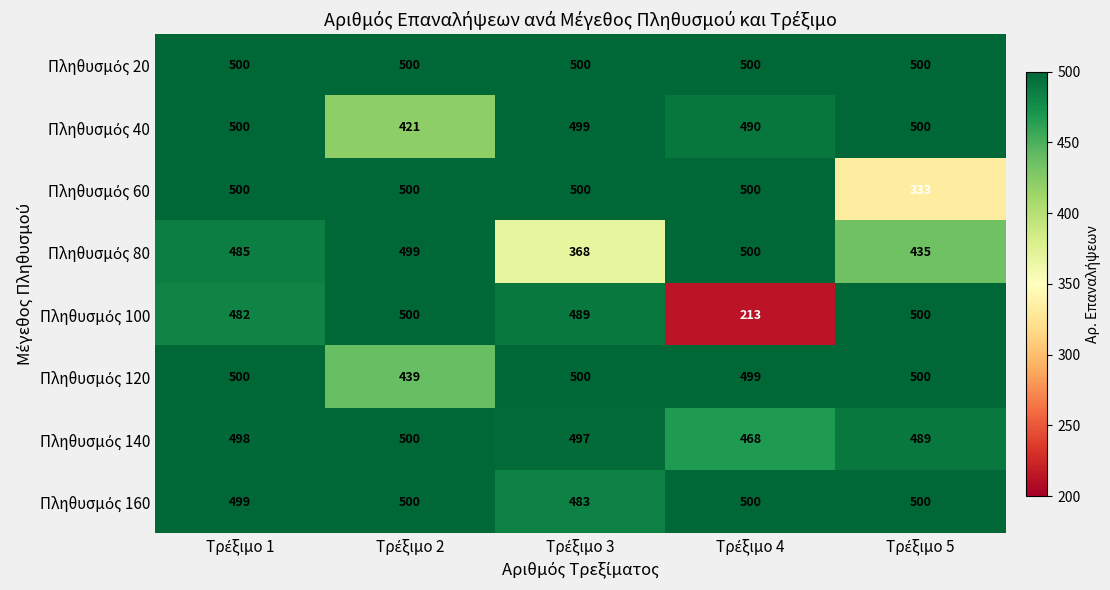

At how many categories does at least one series exceed 469?

5